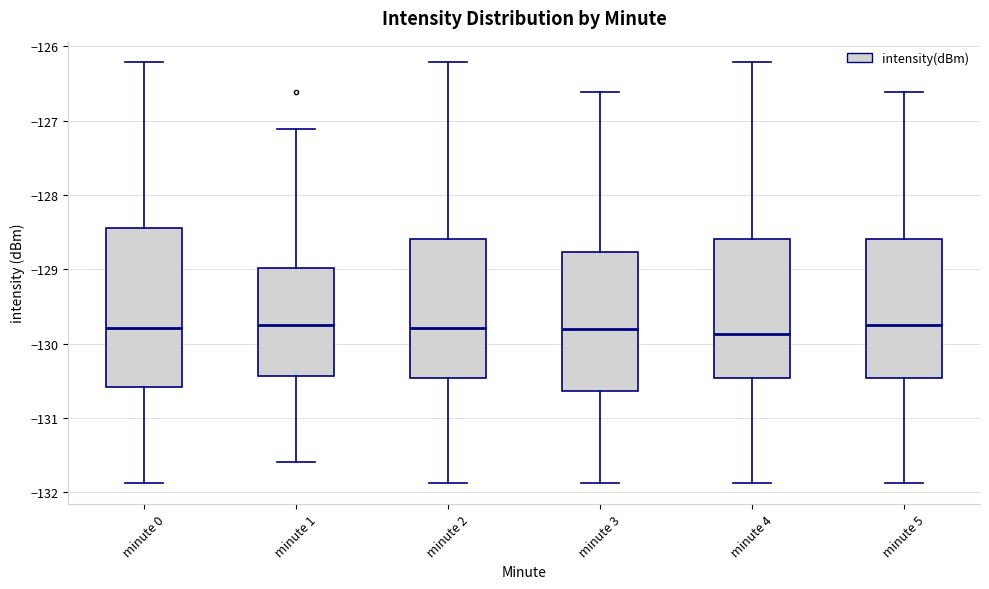

Where is the upper edge of the box for minute 2 on the y-axis? The values are not printed on the chart, so give them approximately, as read against the axis.

-128.6